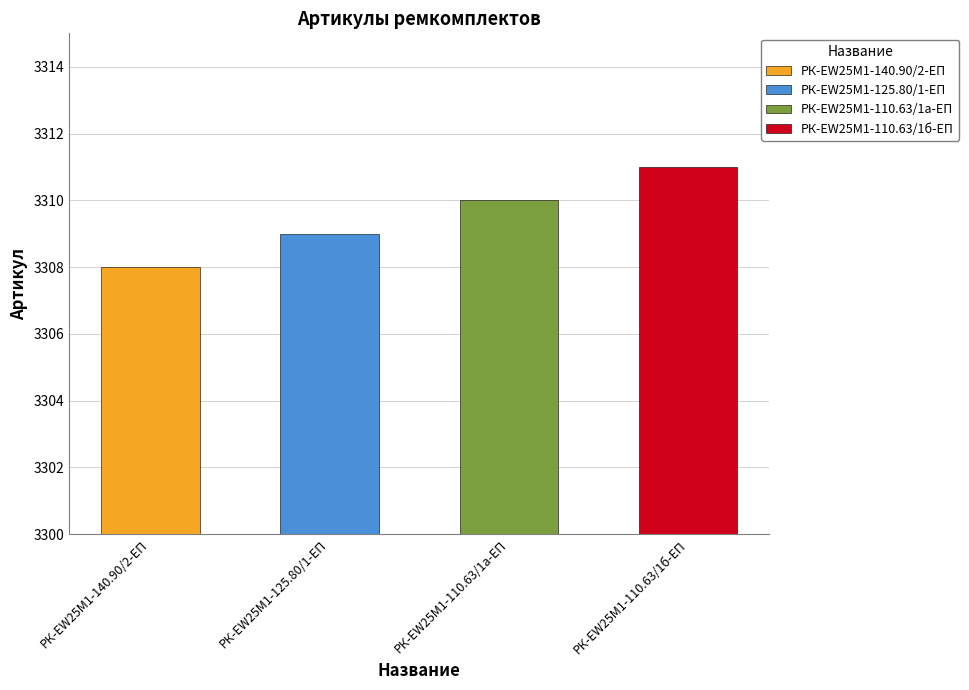

What is the maximum value shown in the chart?

3311